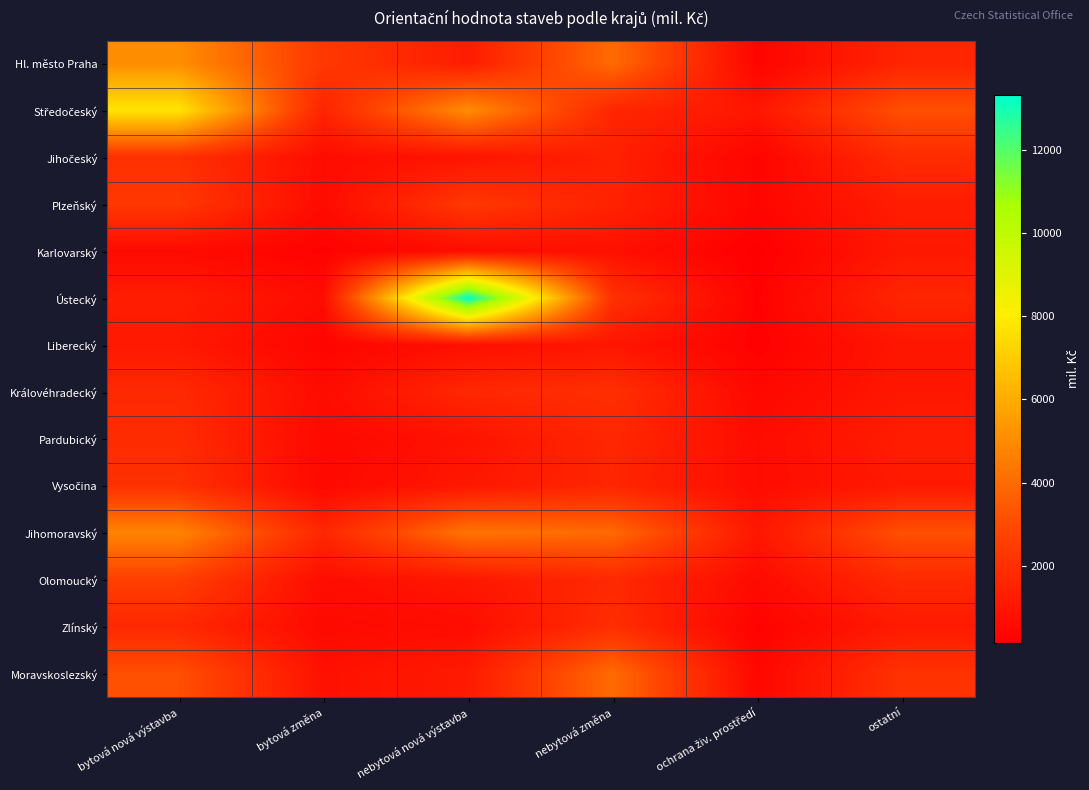

List the series in order of their peak value, highest first.

Ústecký, Středočeský, Hl. město Praha, Jihomoravský, Moravskoslezský, Olomoucký, Plzeňský, Vysočina, Jihočeský, Královéhradecký, Zlínský, Pardubický, Liberecký, Karlovarský